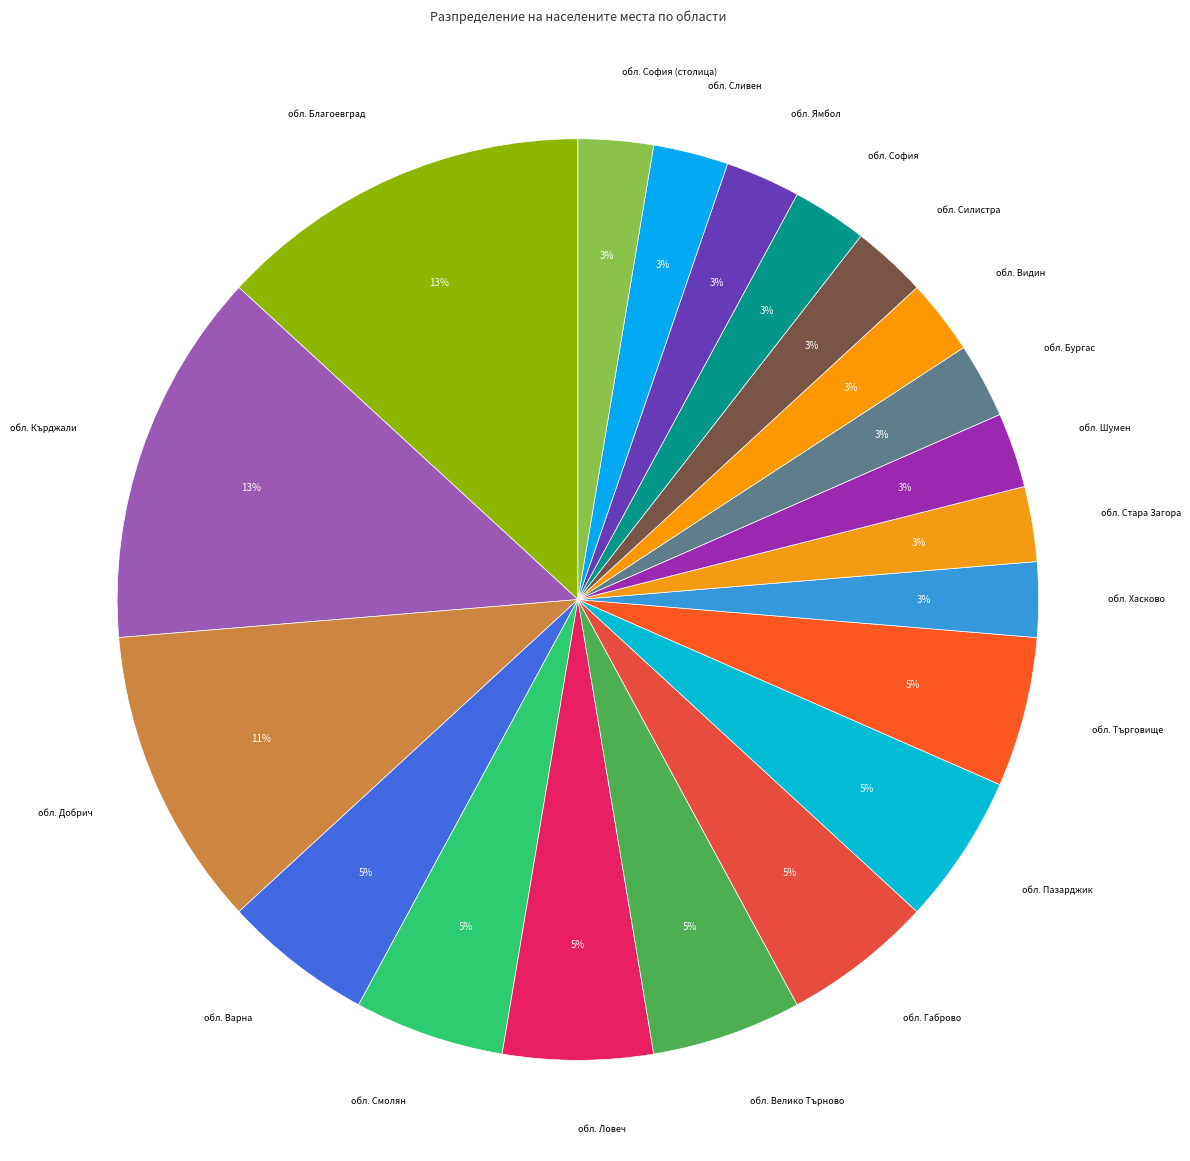

How many segments does this pie chart have?

20